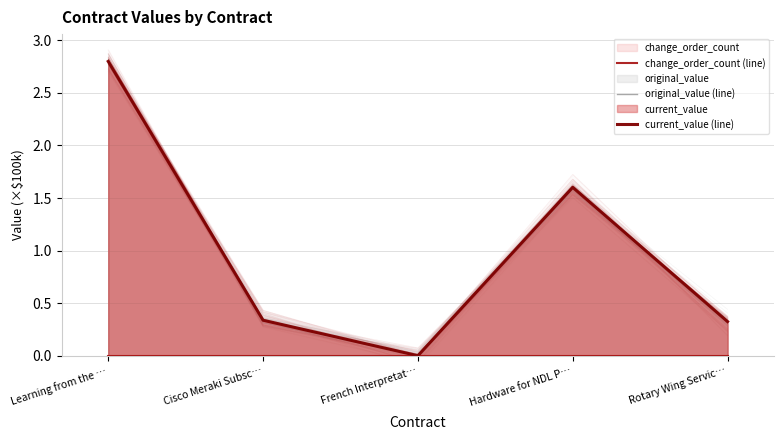

Where is the first local minimum for original_value (line)?

French Interpretat…